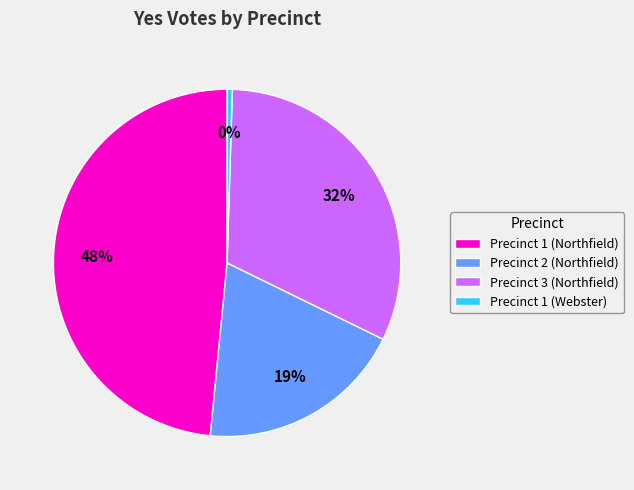

To the nearest percent, what portion does Precinct 3 (Northfield) represent?

32%